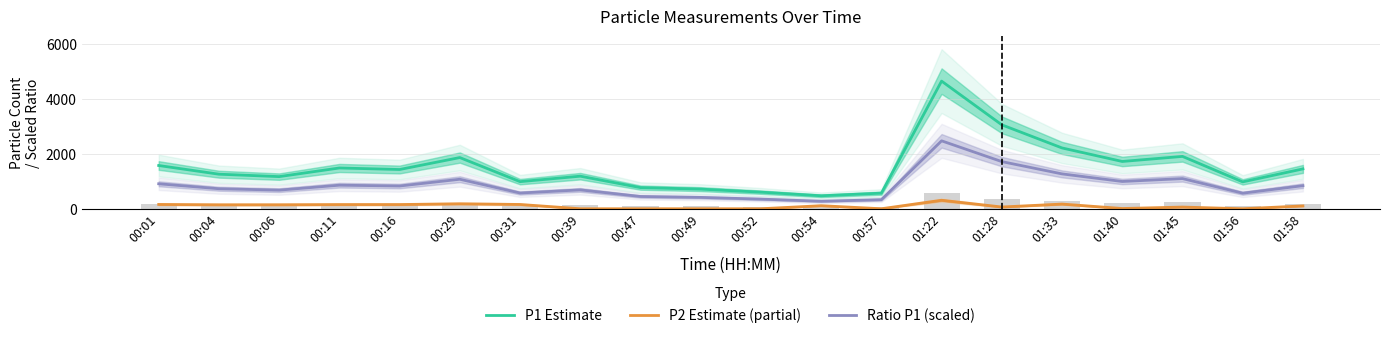

At which category does the chart reach its peak across all series?

01:22